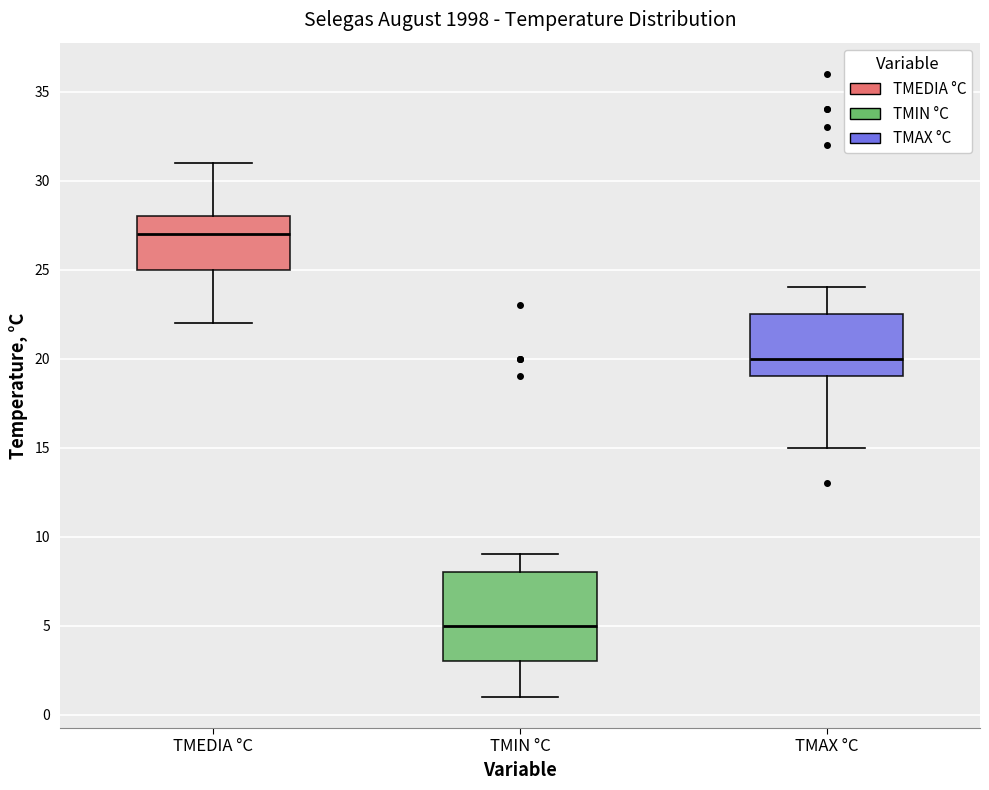

Which box's median line is the lowest?

TMIN °C